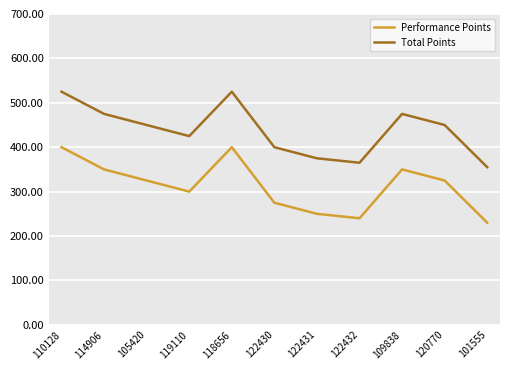

What is the average value of the Performance Points series?

313